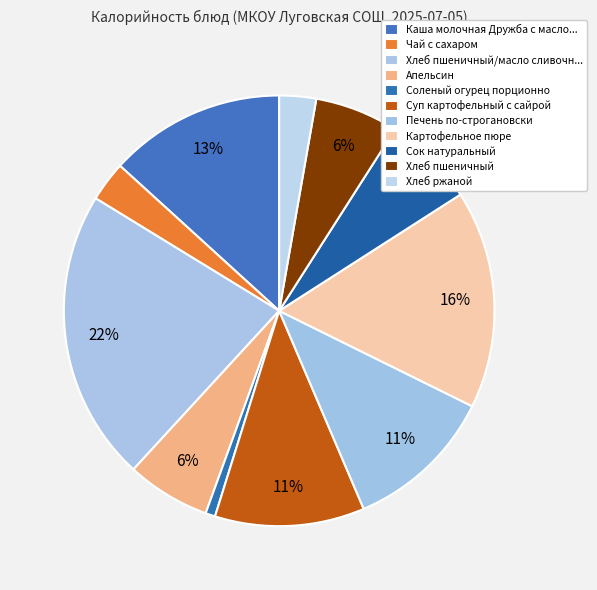

Rank the categories by value from highest to lowest.

Хлеб пшеничный/масло сливочное, Картофельное пюре, Каша молочная Дружба с маслом, Печень по-строгановски, Суп картофельный с сайрой, Сок натуральный, Апельсин, Хлеб пшеничный, Чай с сахаром, Хлеб ржаной, Соленый огурец порционно